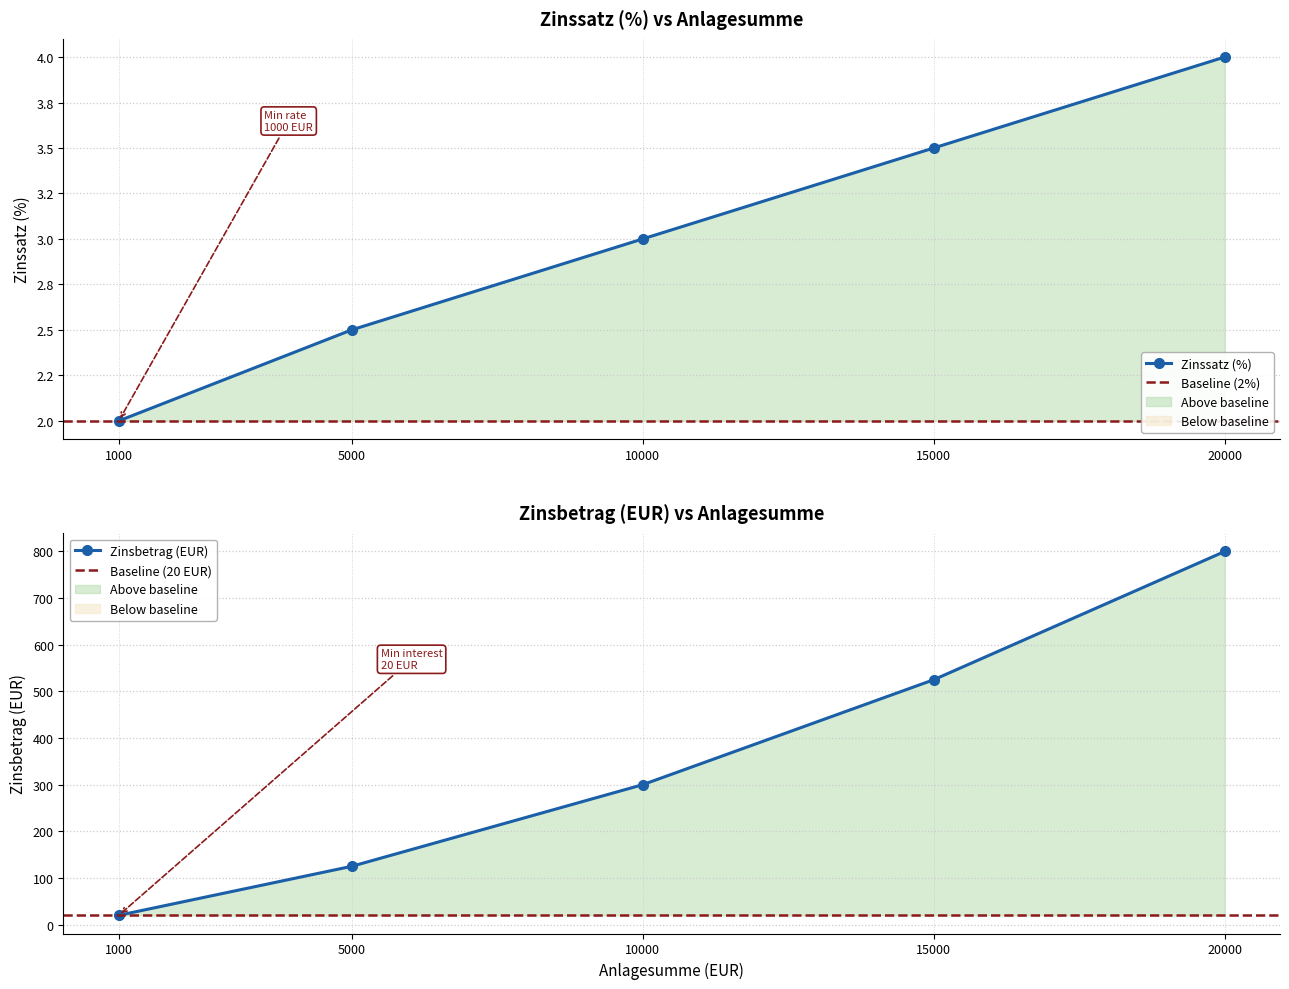

How many data points in Zinssatz (%) are above 3?

2